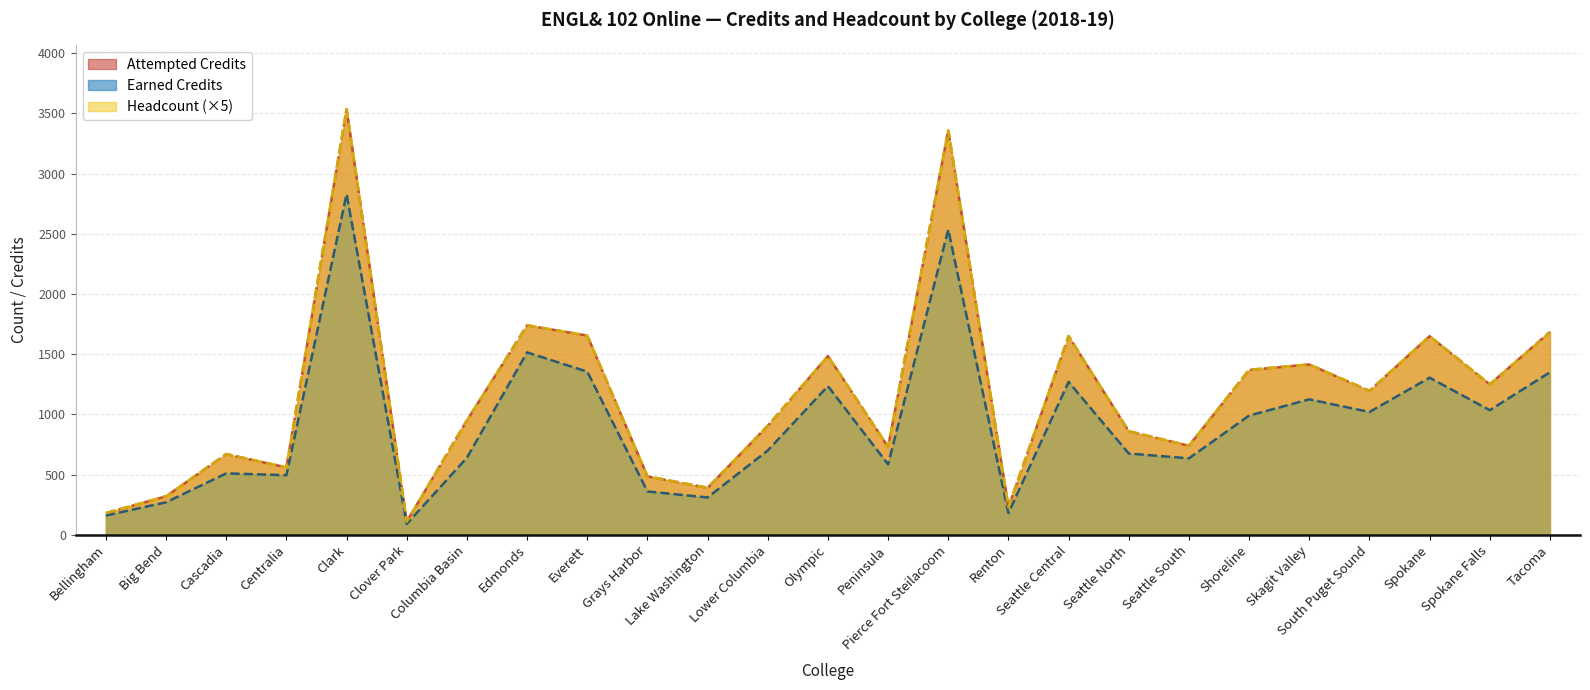

At how many categories does at least one series exceed 613?

18